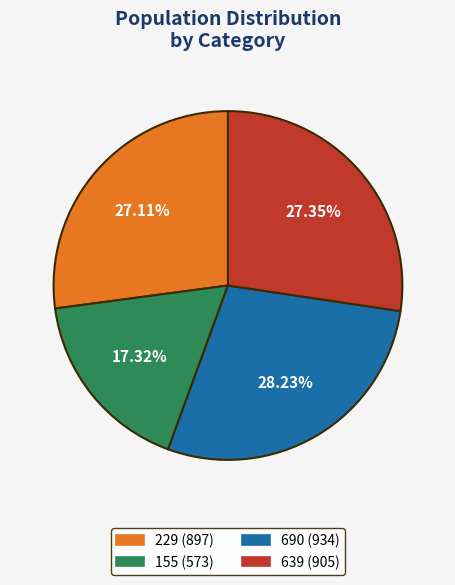

To the nearest percent, what is the difference between the largest and smallest slice percentages?

11%